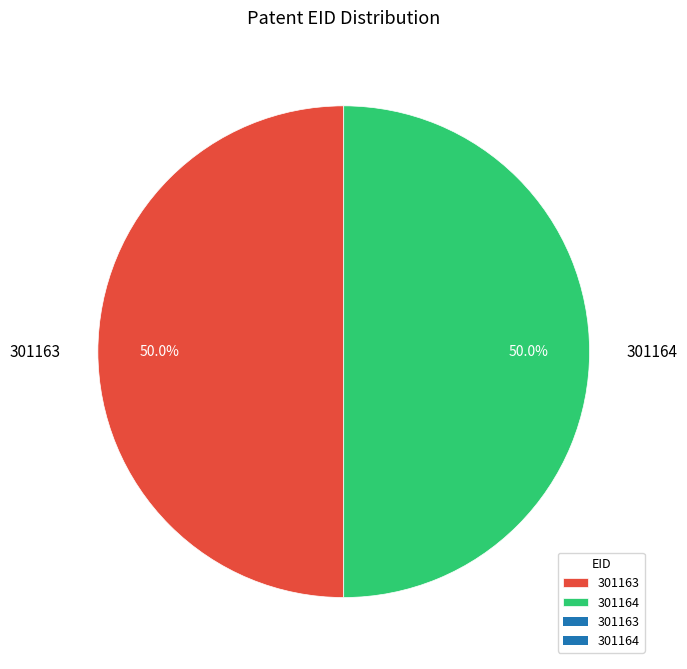

To the nearest percent, what is the average slice percentage?

50%